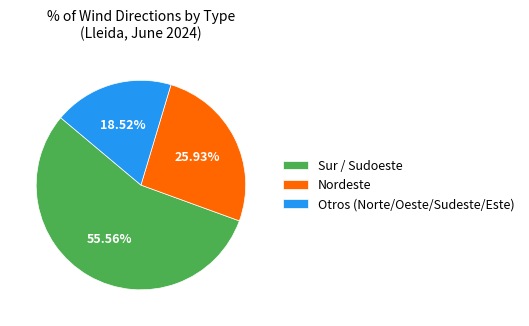

Approximately how many times larger is the value at Nordeste compared to Sur / Sudoeste?

0.5